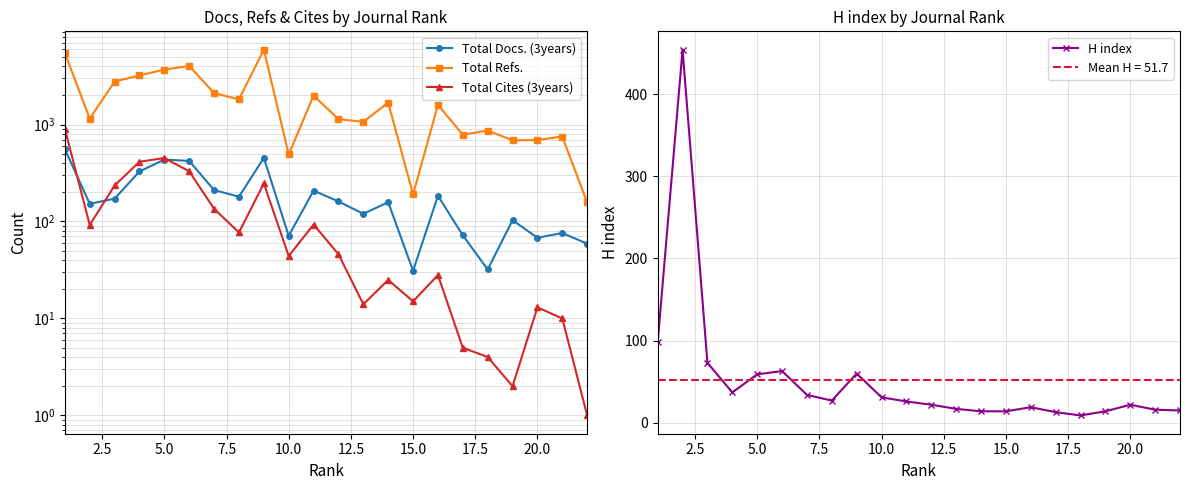

What are all the series names shown in the legend?

Total Docs. (3years), Total Refs., Total Cites (3years), H index